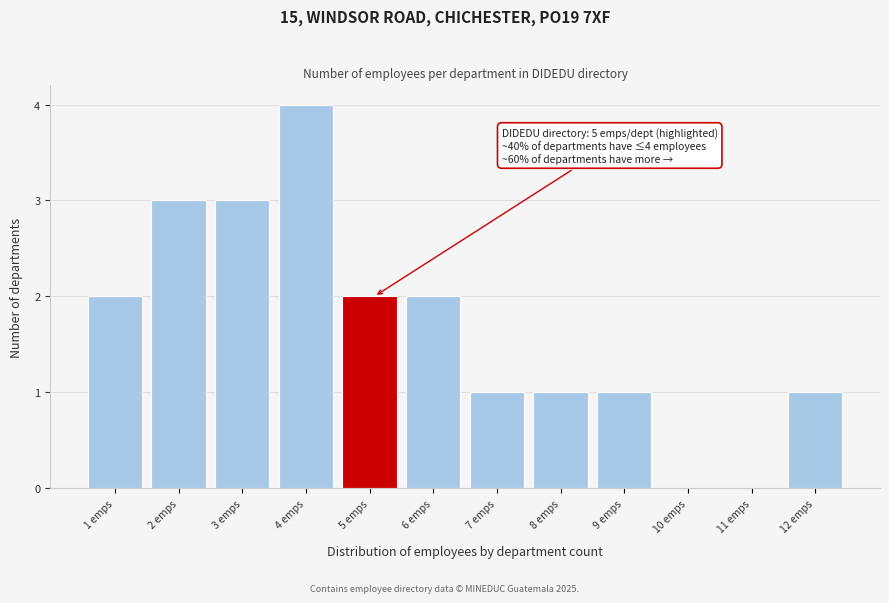

Reading left to right, what are all the values shown in this chart?

1 emps=2	2 emps=3	3 emps=3	4 emps=4	5 emps=2	6 emps=2	7 emps=1	8 emps=1	9 emps=1	10 emps=0	11 emps=0	12 emps=1